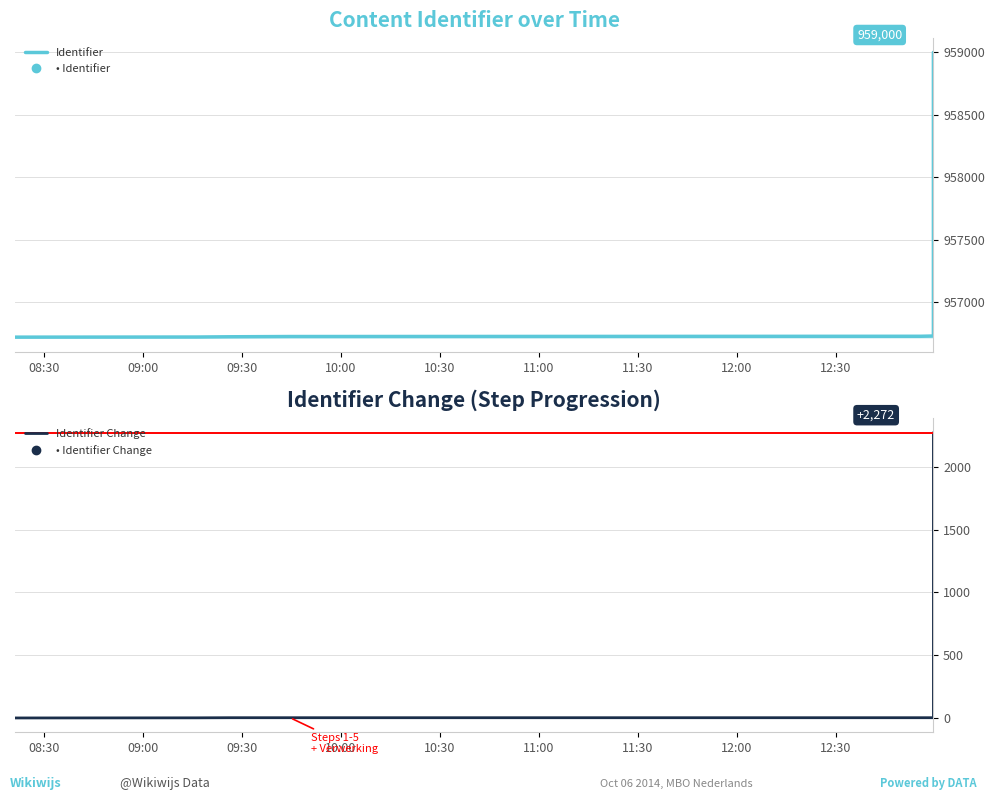

Between 08:30 and 09:00, which series saw the biggest shift?

Identifier